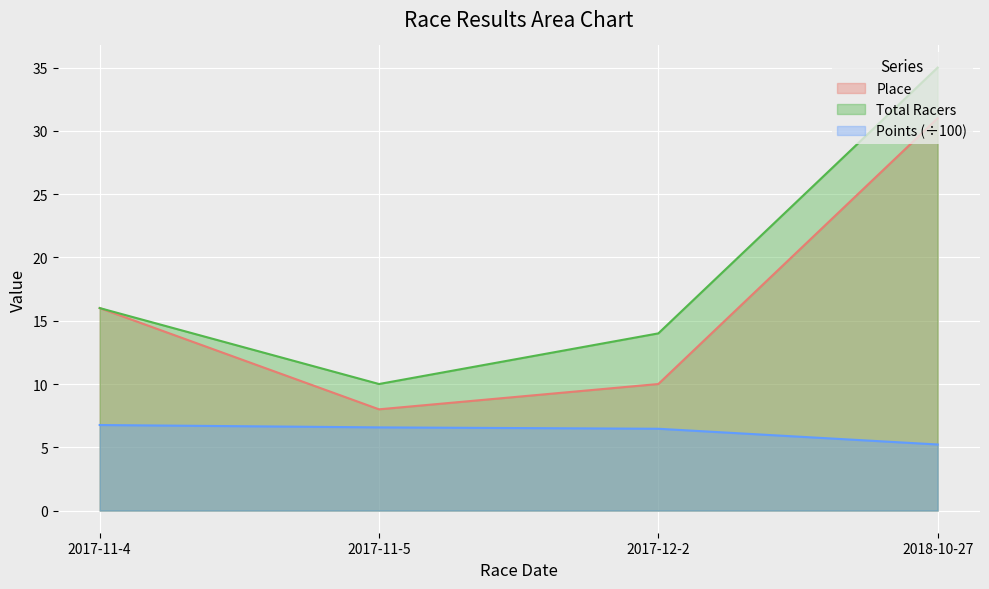

Rank the series by their maximum value, from highest to lowest.

Total Racers, Place, Points (÷100)